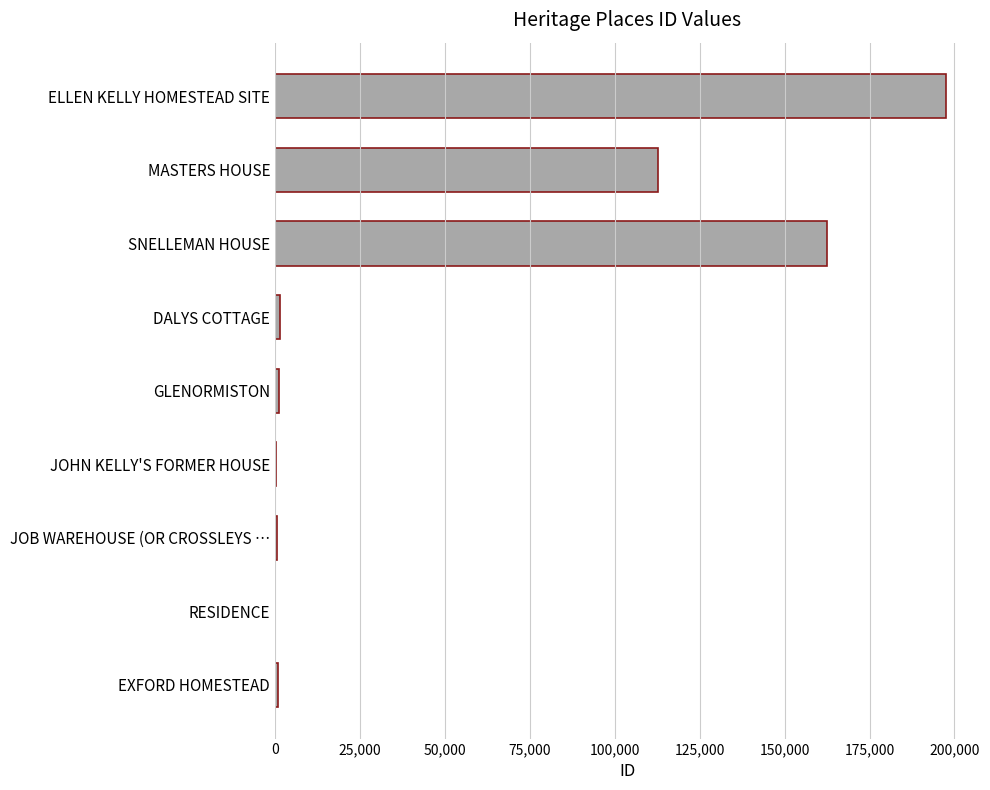

At which label is the value closest to 98874?

MASTERS HOUSE